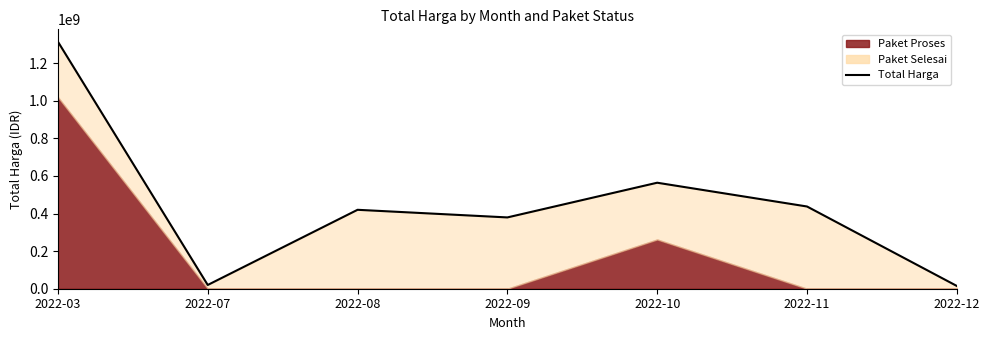

How many lines are shown in the chart?

1